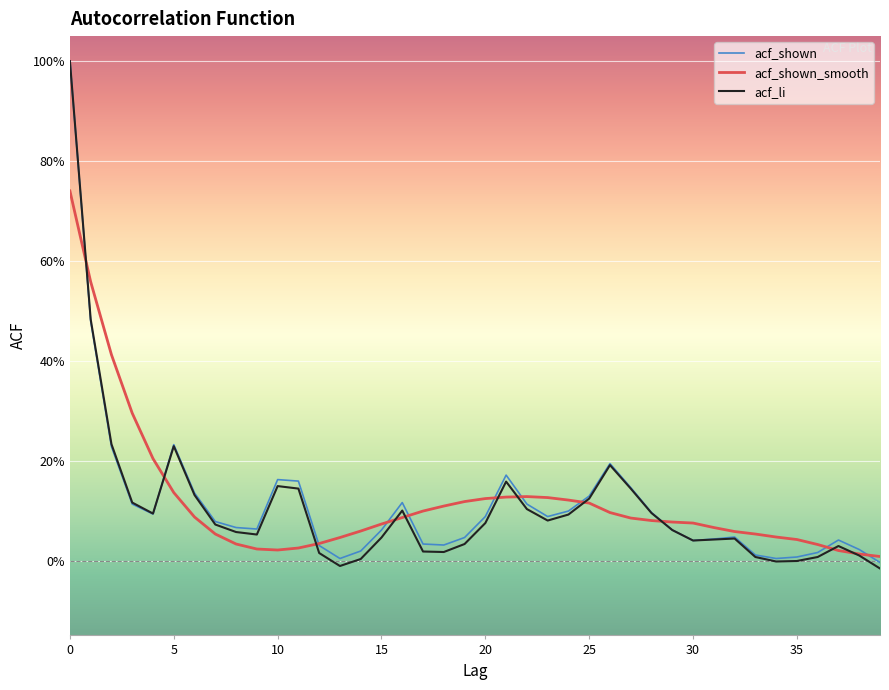

What are all the series names shown in the legend?

acf_shown, acf_shown_smooth, acf_li